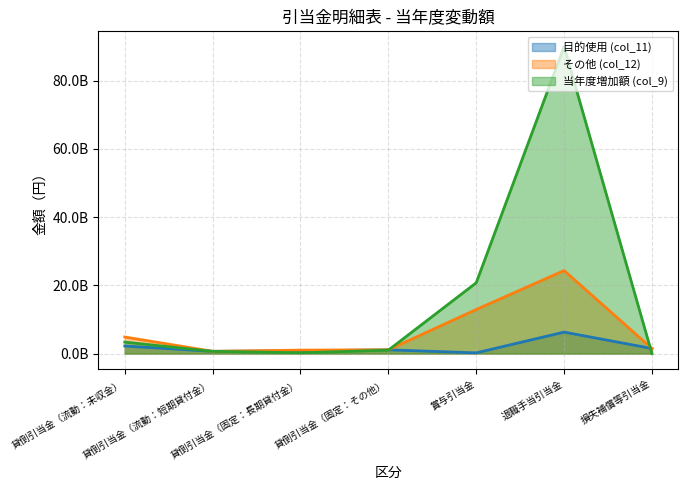

True or false: その他 (col_12) has a value of 12919692324 at 賞与引当金.

True